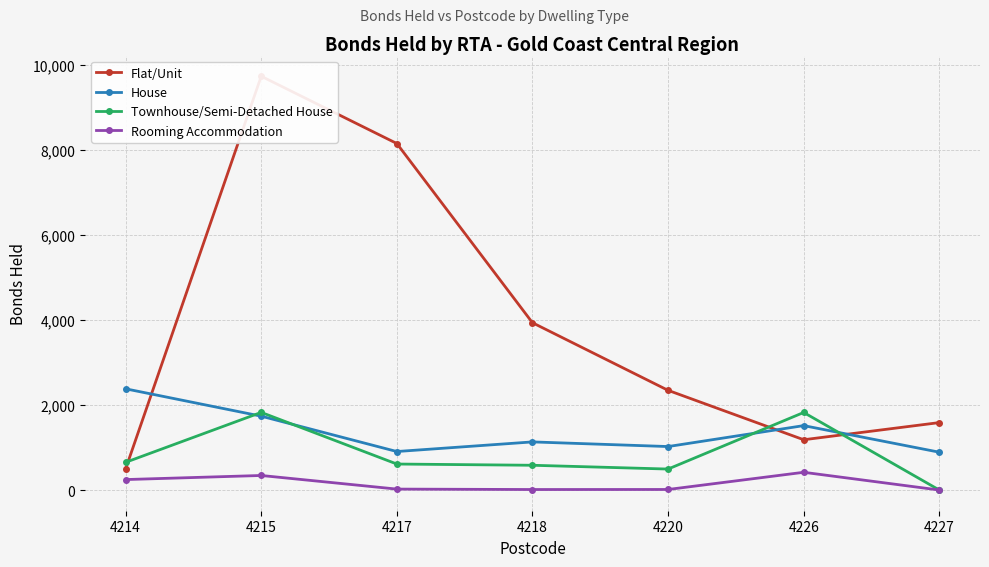

True or false: Rooming Accommodation has a value of 417 at 4226.

True